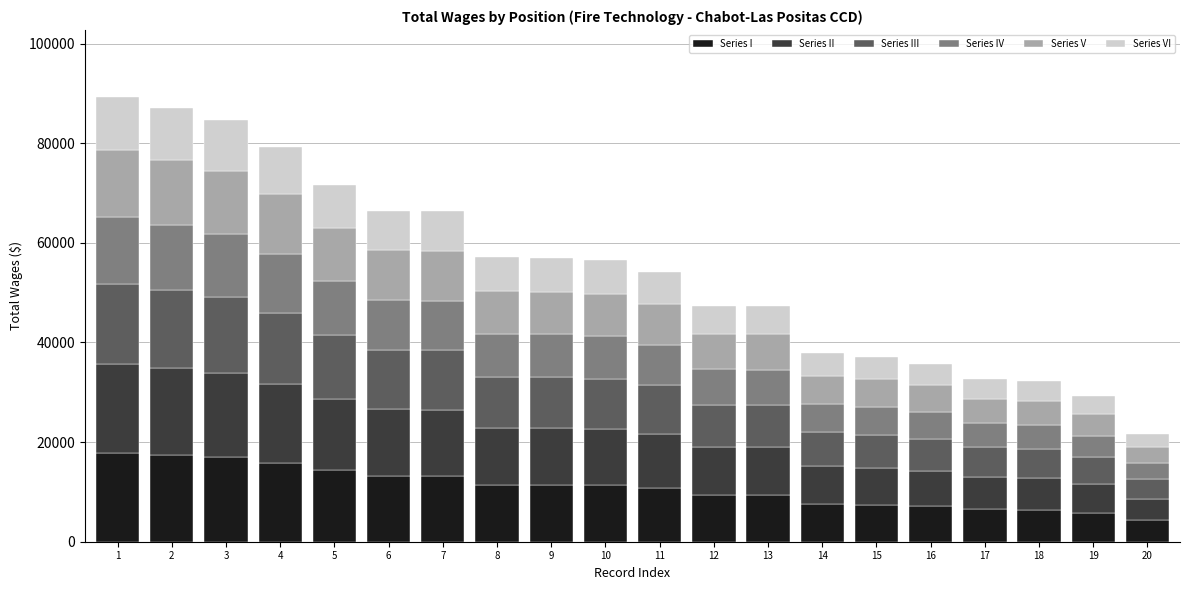

What is the highest value of the Series I series?

17868.8